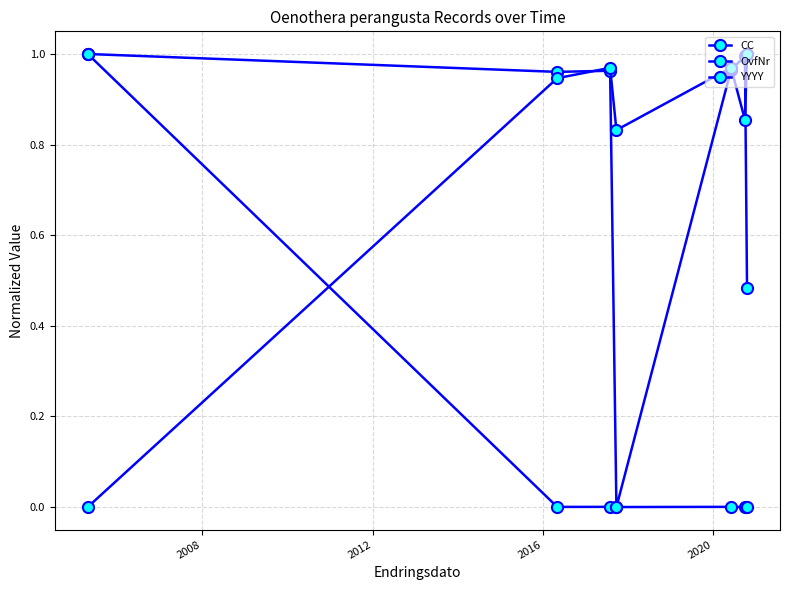

Does the chart display data point markers on the line(s)?

Yes